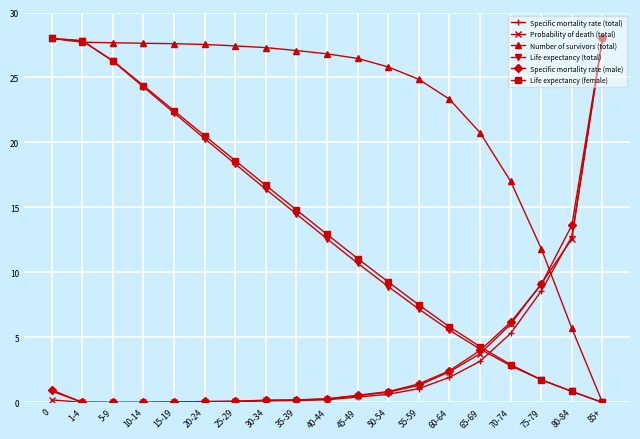

Which series ends up on top after the final intersection of Number of survivors (total) and Specific mortality rate (male)?

Specific mortality rate (male)